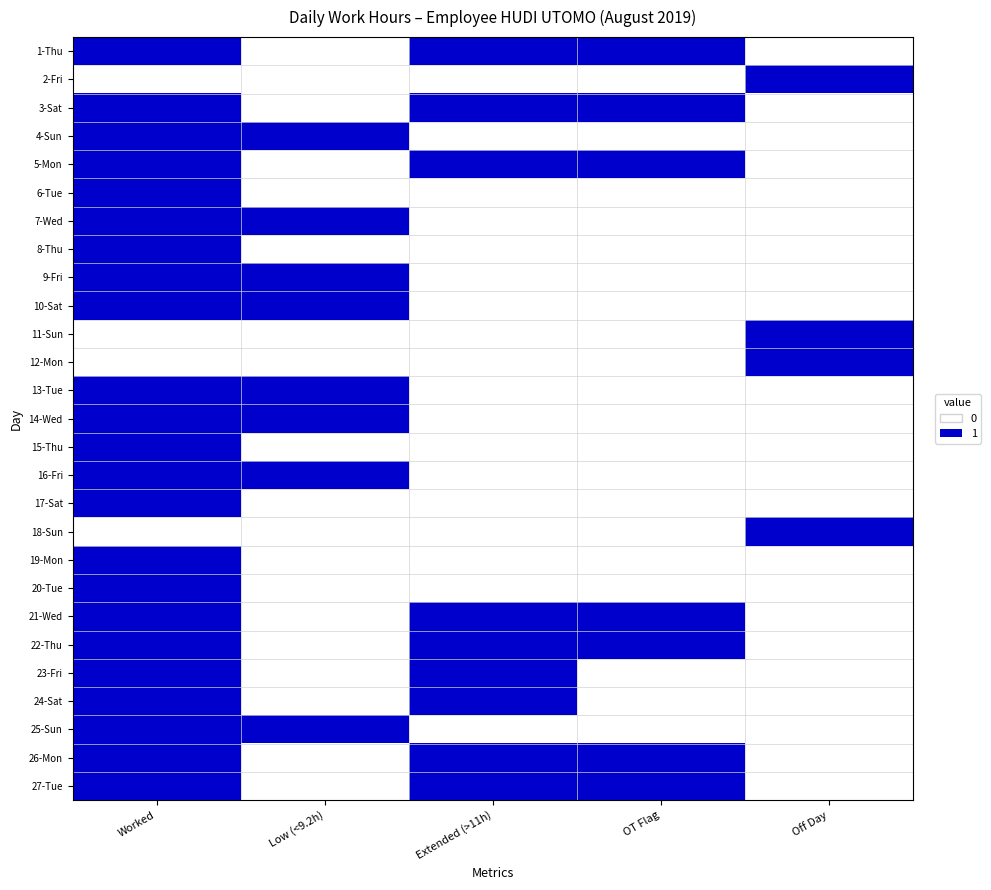

At how many categories does at least one series exceed 0?

5